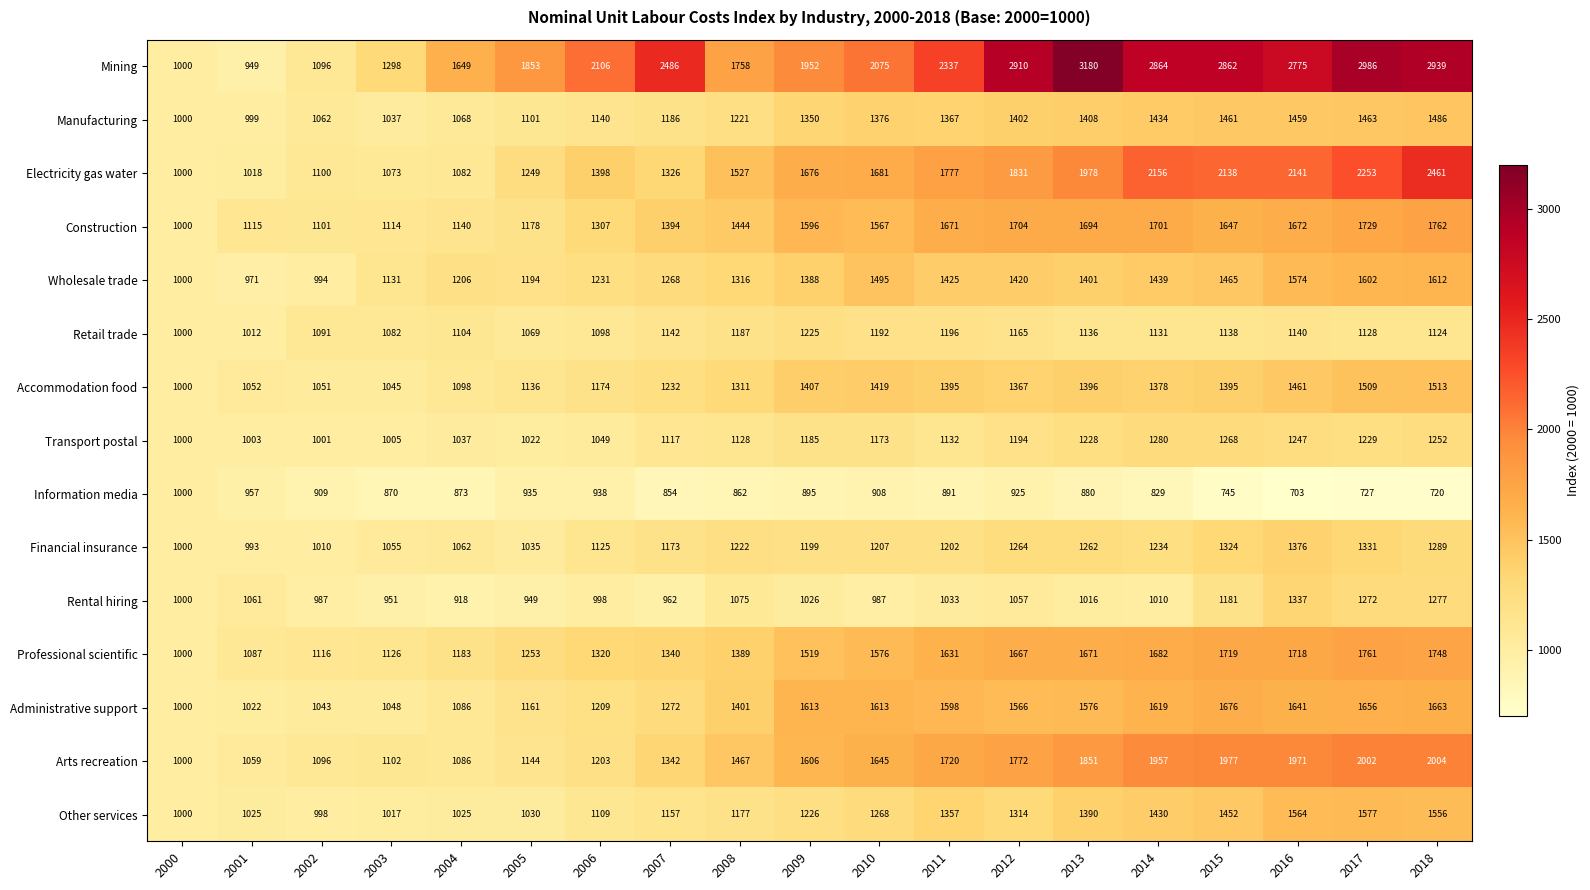

How many distinct data groups are displayed?

15